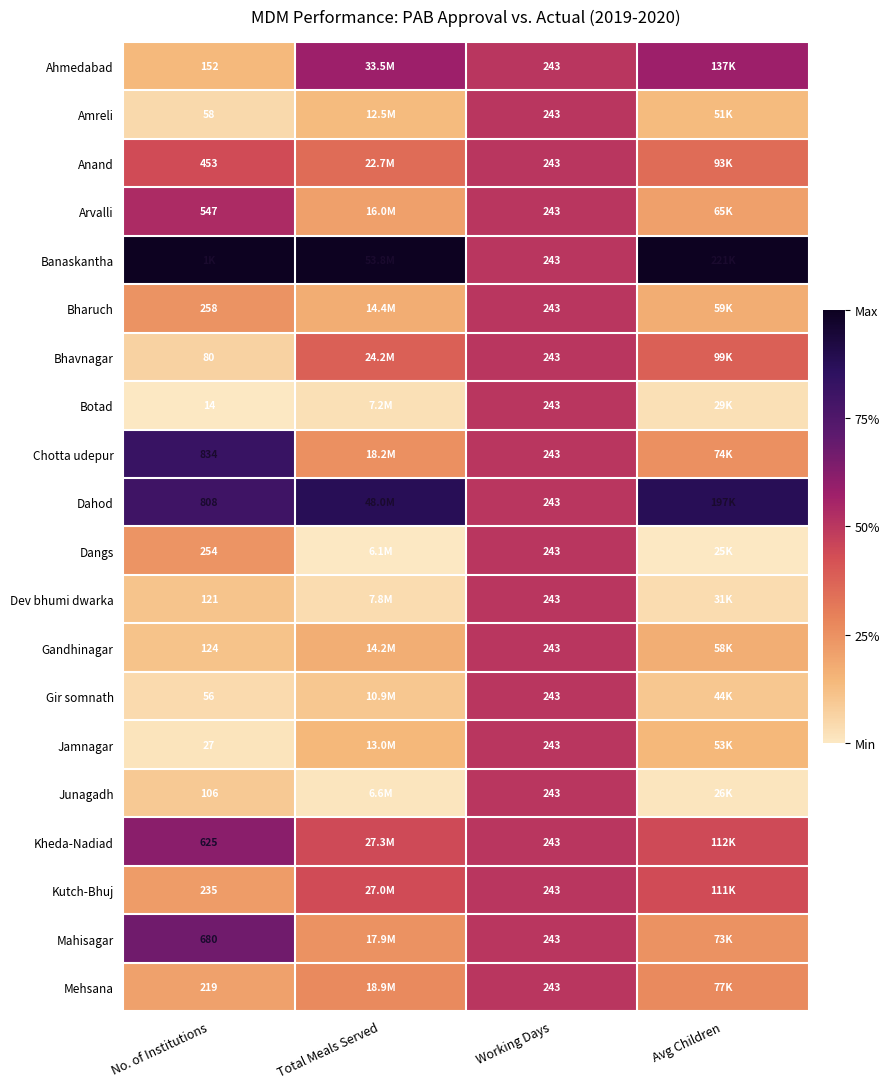

List the labels in order of Kutch-Bhuj value, smallest first.

No. of Institutions, Total Meals Served, Avg Children, Working Days